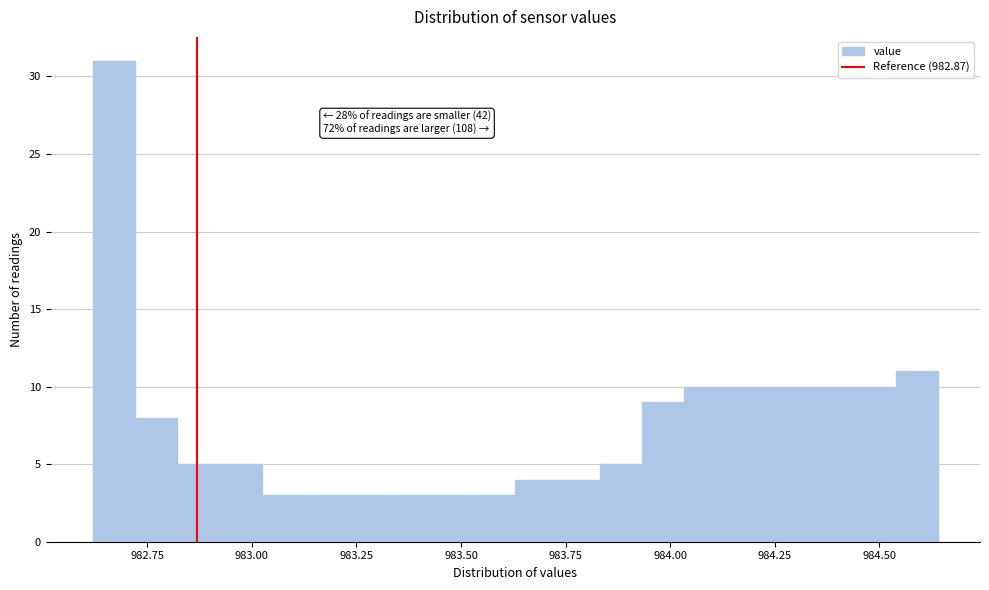

Read against the x-axis, roughly where is the centre of the tallest bar?

982.65